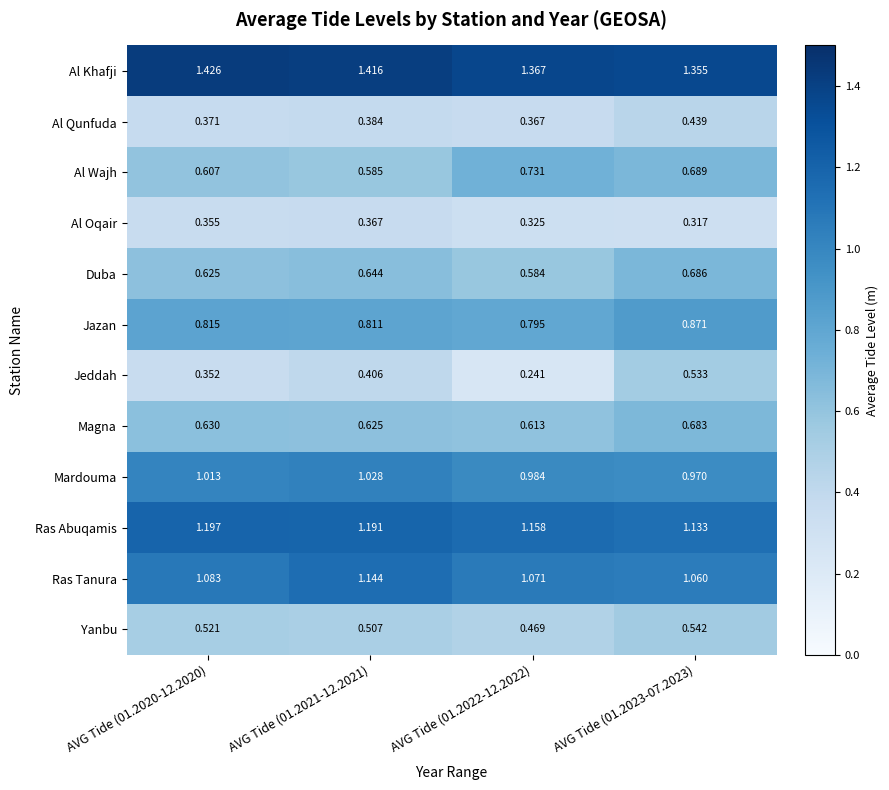

Count the number of data series in this chart.

12